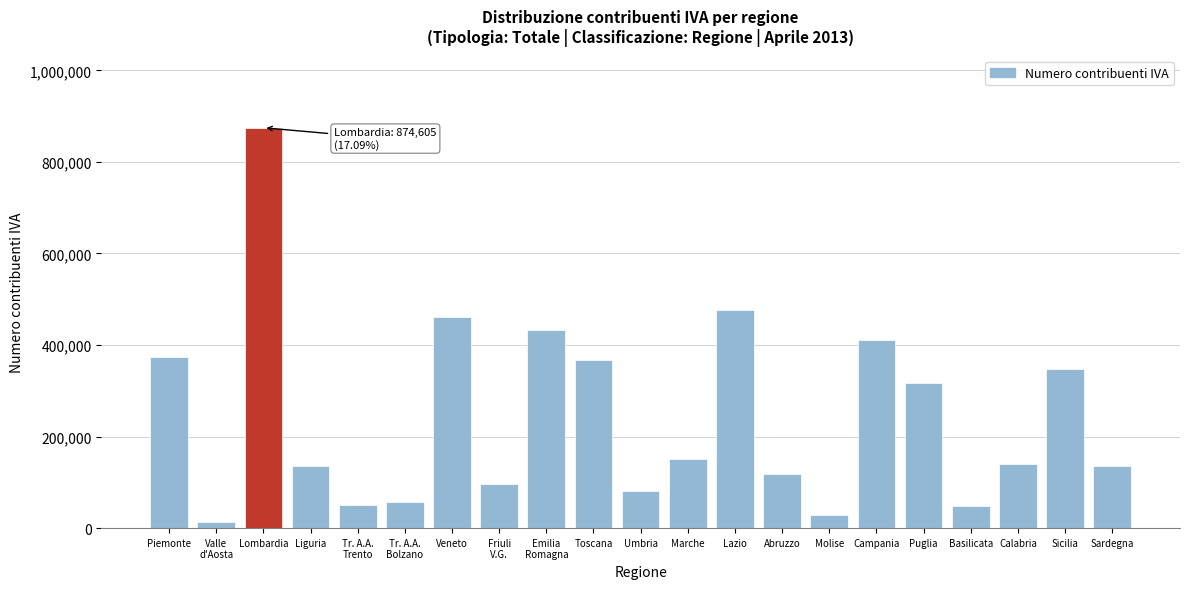

What value does the data have at Piemonte, to the nearest 100?

374400